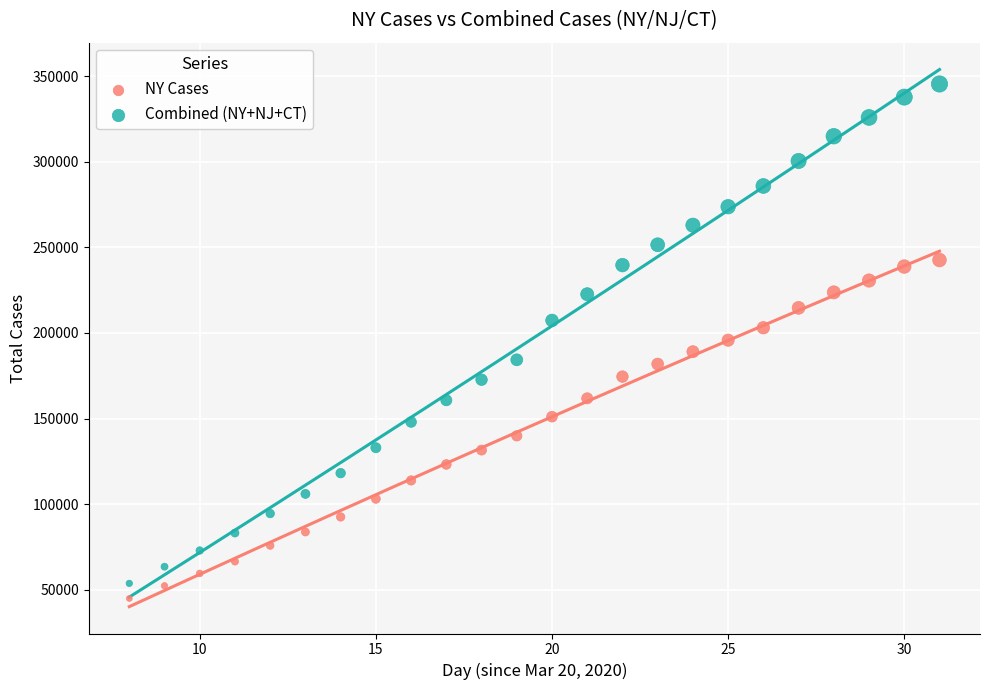

Across all data points, what is the range of Y values (max minus min)?

300551